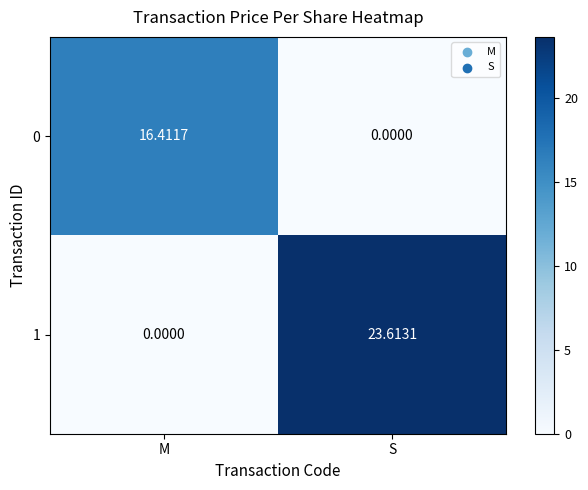

Where does the 1 series first go above 23?

S